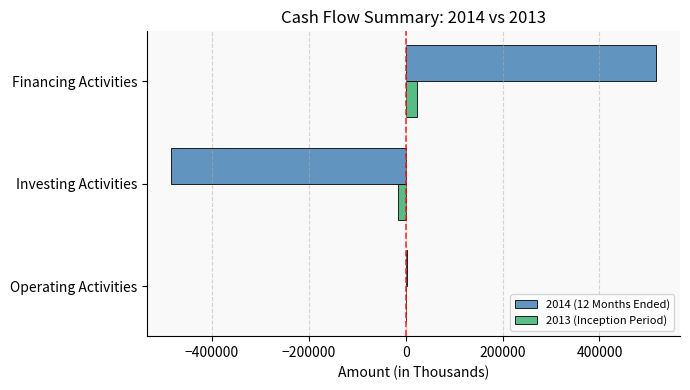

Is it true that 2014 (12 Months Ended) equals 741196 at Financing Activities?

False